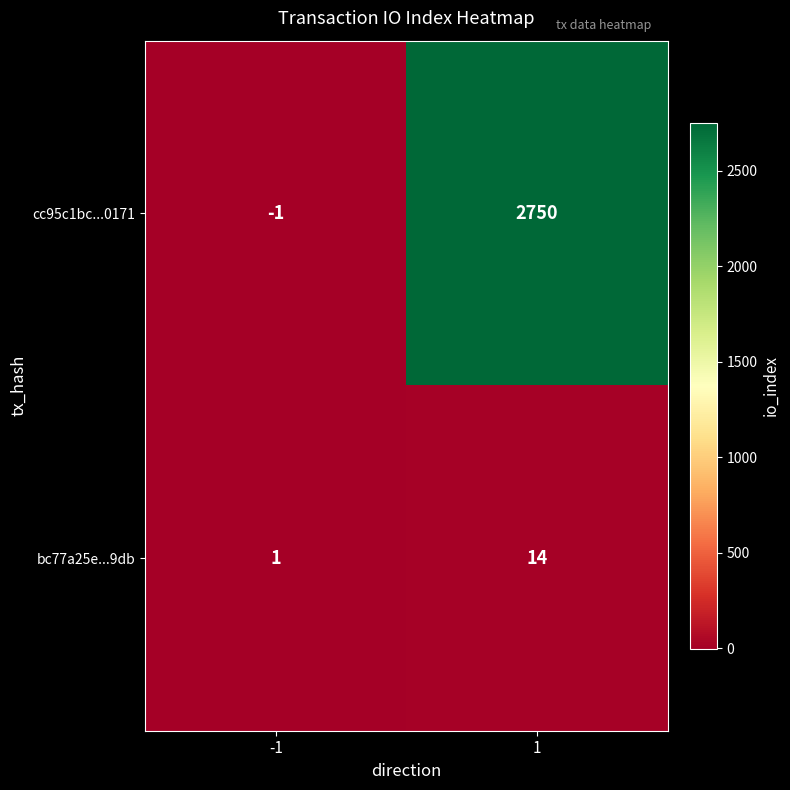

Which series has the largest range (max minus min)?

cc95c1bc...0171